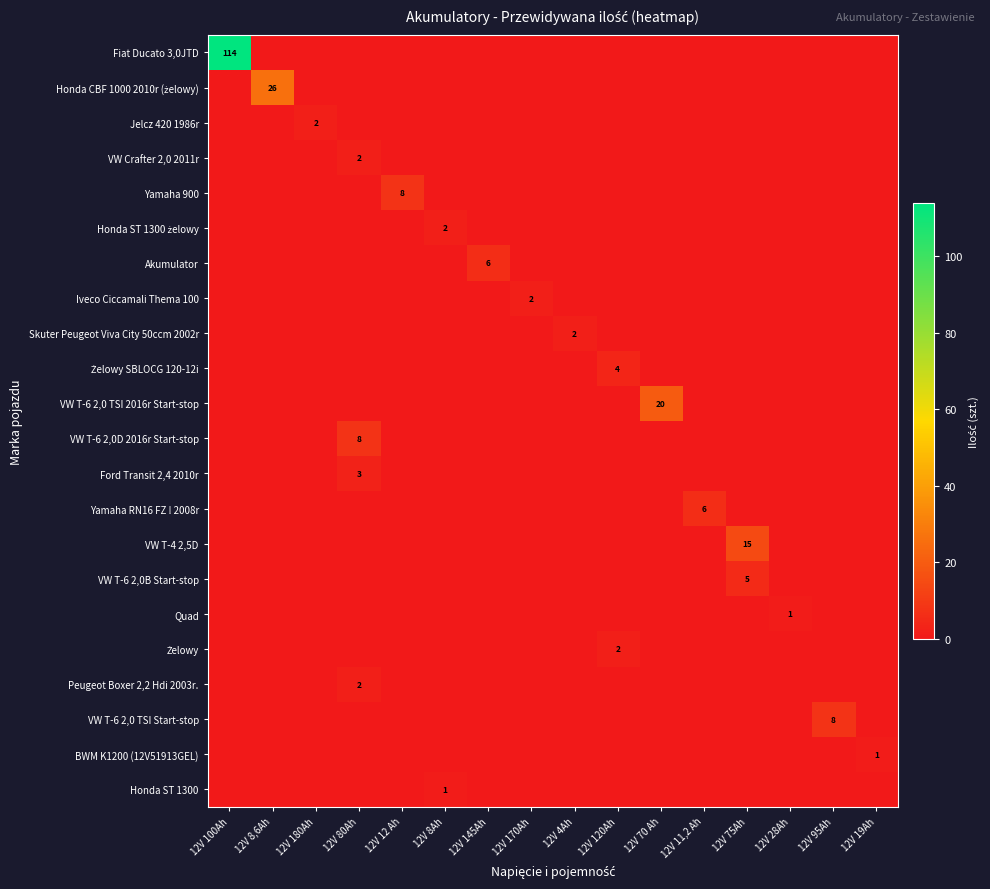

What is the difference between the highest and lowest values at 12V 80Ah?

8